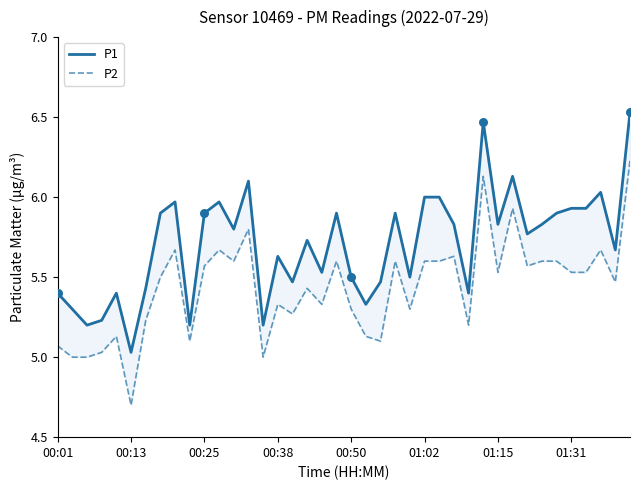

Which series reaches the maximum Y coordinate?

P1